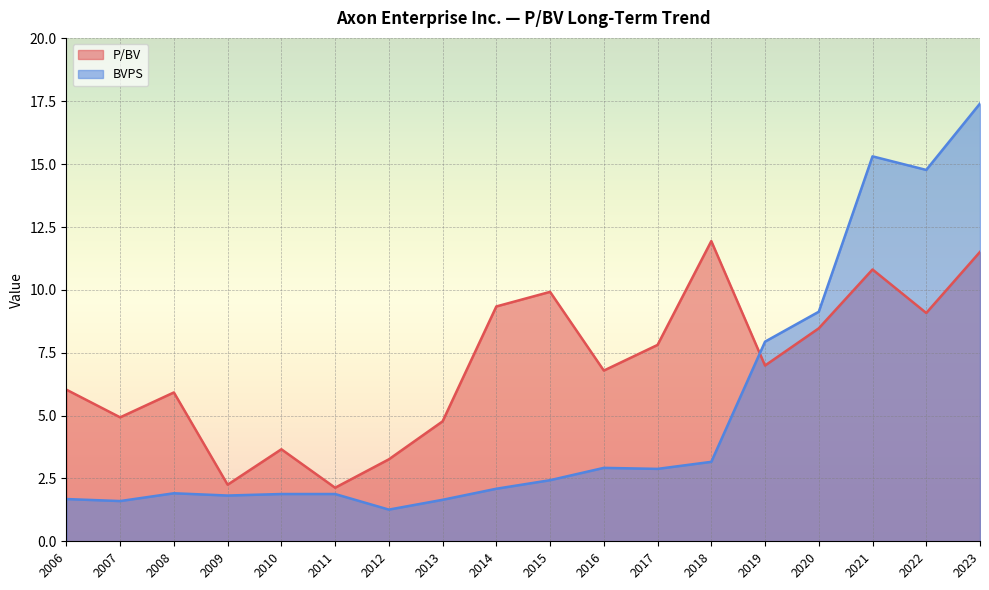

What is the value of the P/BV point at the 2nd from the left?

4.9